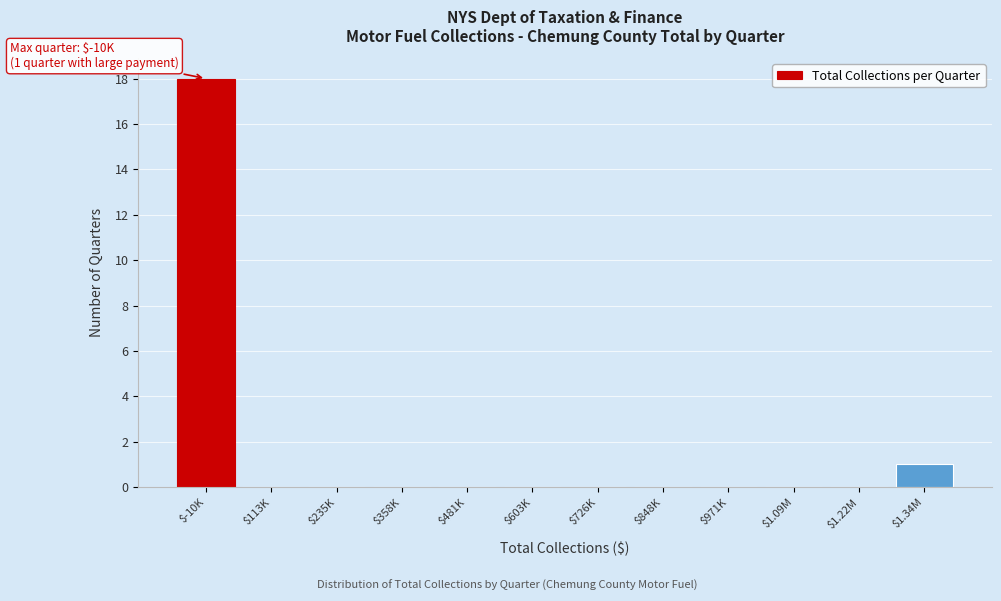

What is the sum of all values?

19